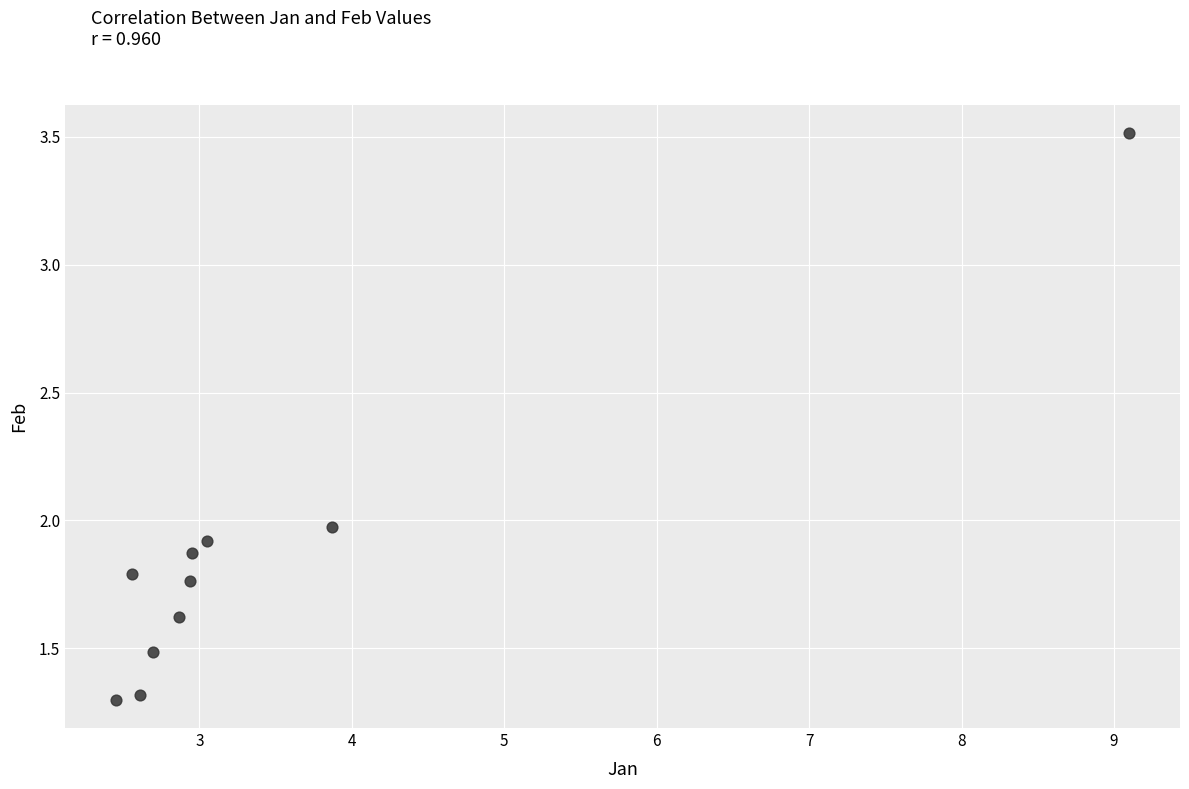

What is the range of X values (max minus min)?

6.6